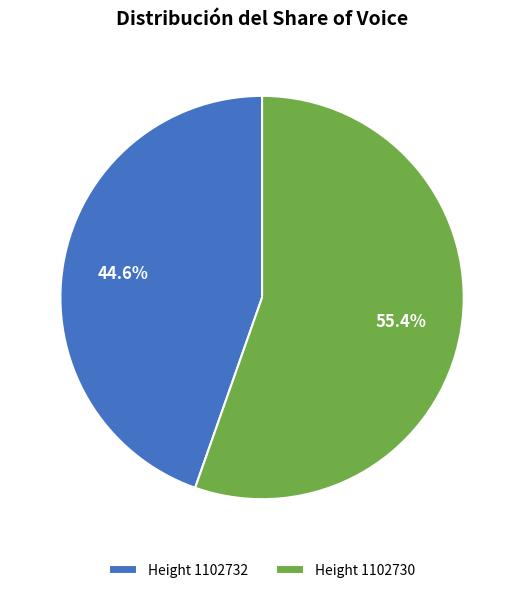

Approximately how many times larger is the value at Height 1102730 compared to Height 1102732?

1.2